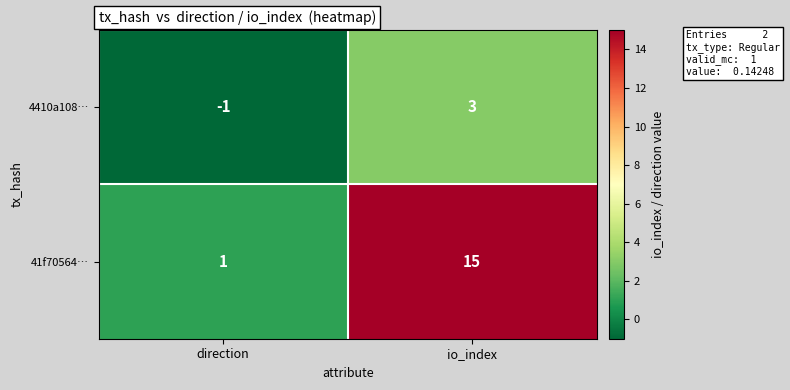

Rank the series by their average value, from highest to lowest.

41f70564…, 4410a108…